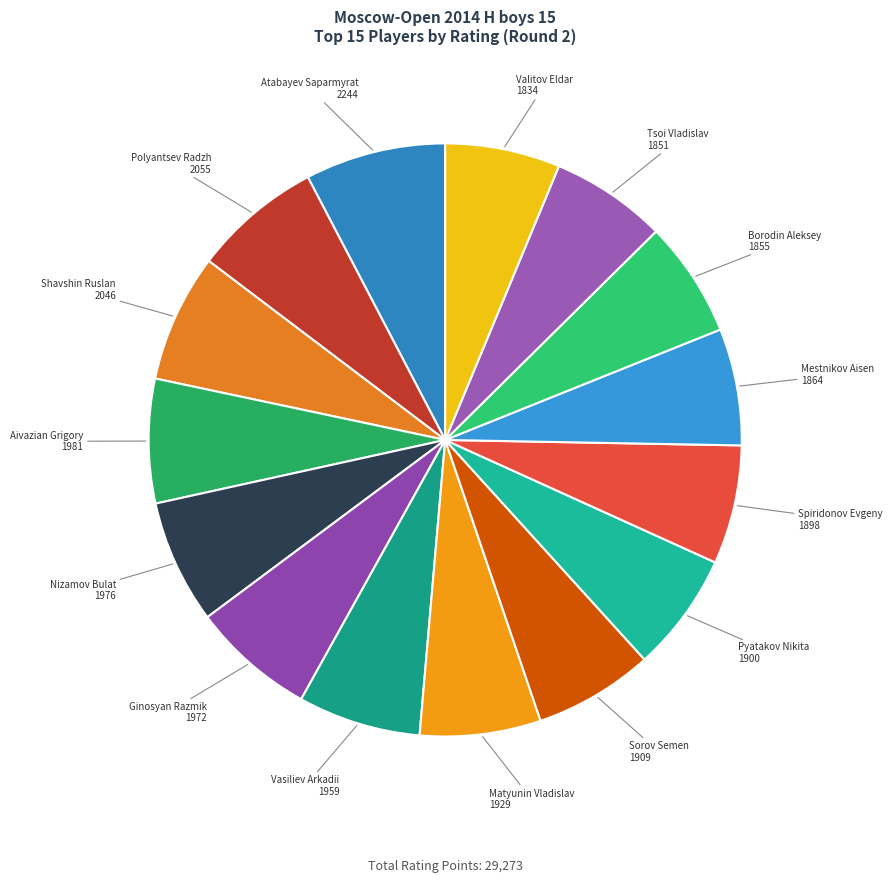

What is the smallest slice in the pie chart?

Valitov Eldar
1834